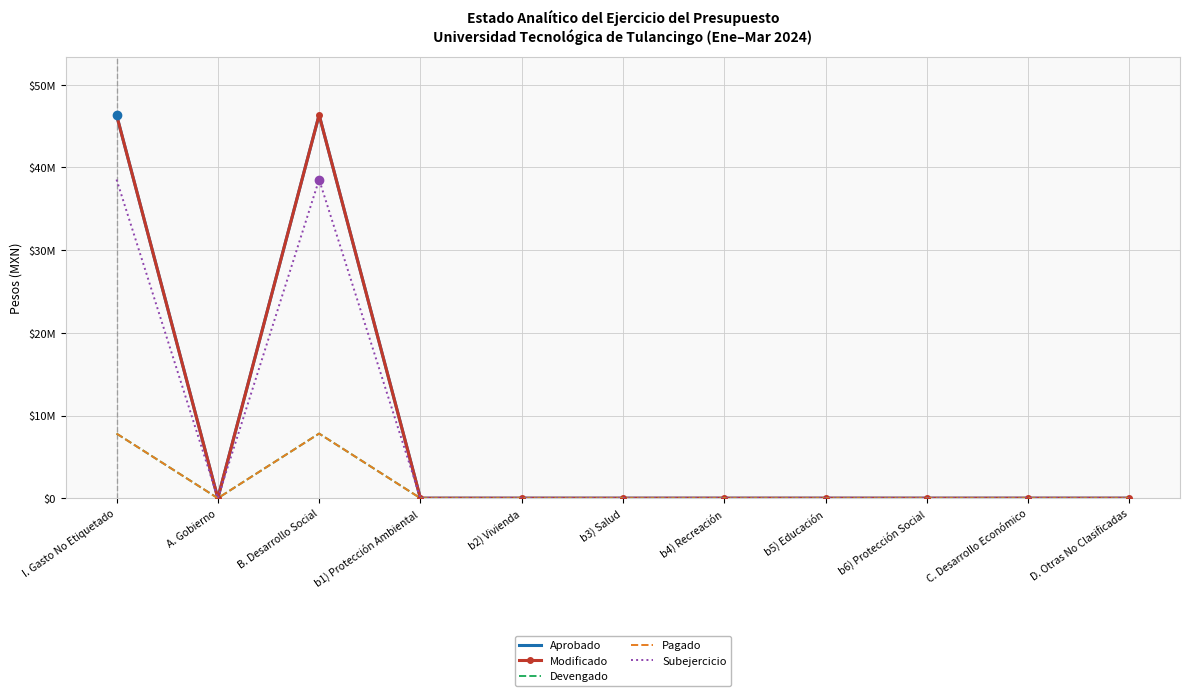

At which category does Devengado reach its first local valley?

A. Gobierno